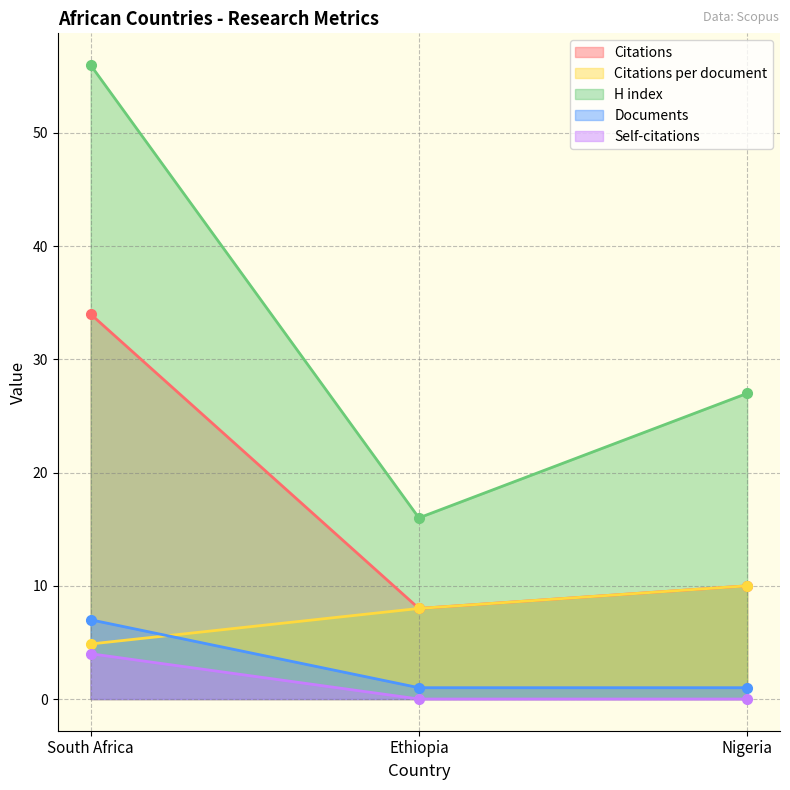

What are all the series names shown in the legend?

Citations, Citations per document, H index, Documents, Self-citations